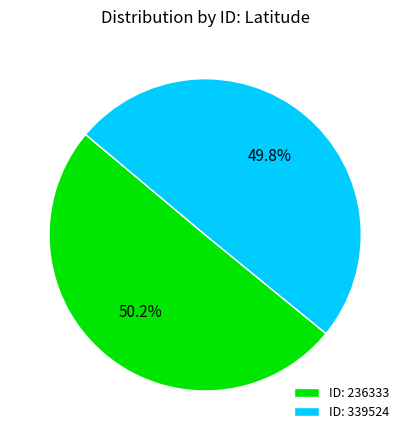

Do ID: 339524 and ID: 236333 together represent more than half of the pie?

Yes